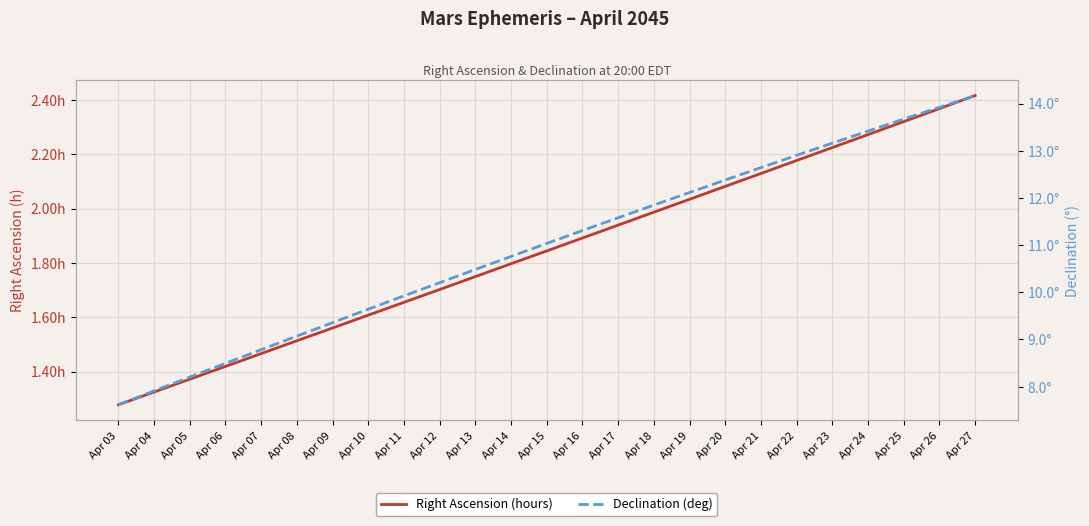

What is the difference between the second highest and minimum values in the Declination (deg) series?

6.3